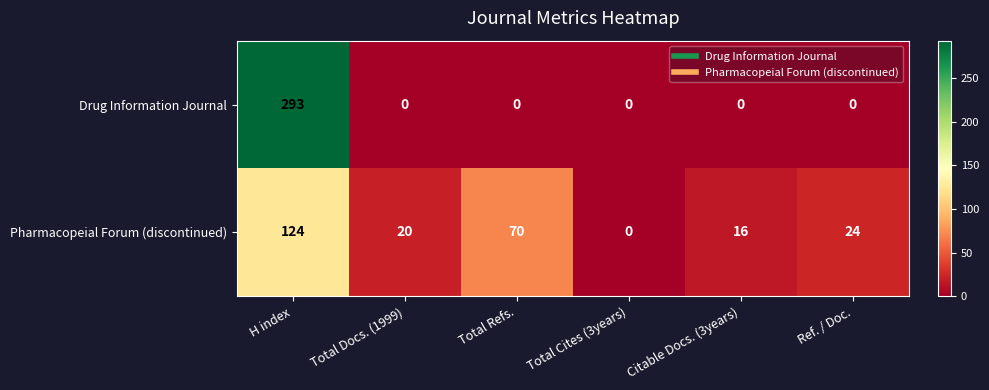

What is the difference between the Pharmacopeial Forum (discontinued) values at Ref. / Doc. and Total Refs.?

46